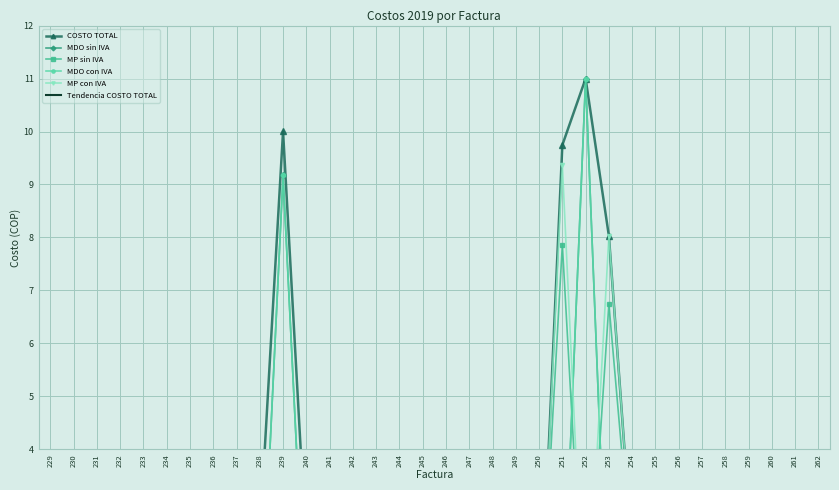

What is the average value of the MP con IVA series?

0.9